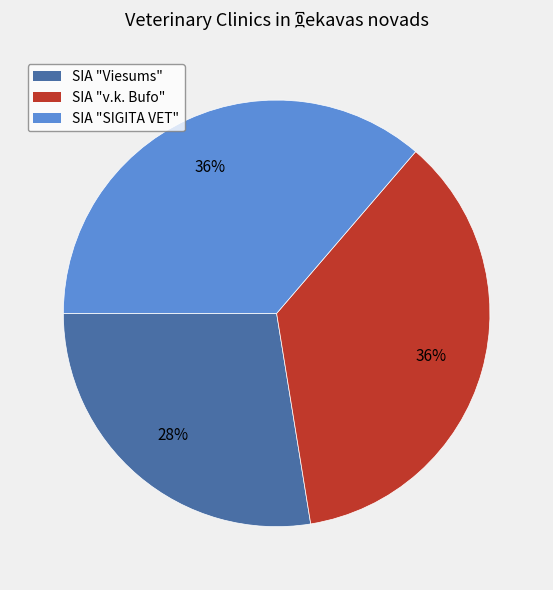

The SIA "SIGITA VET" slice represents 42% of the pie. True or false?

False